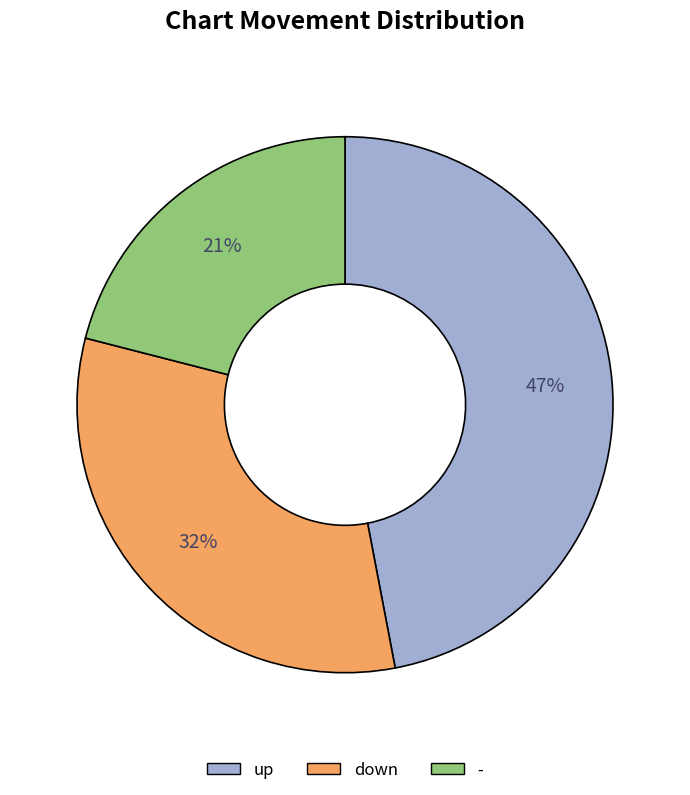

Which slice is the smallest?

-